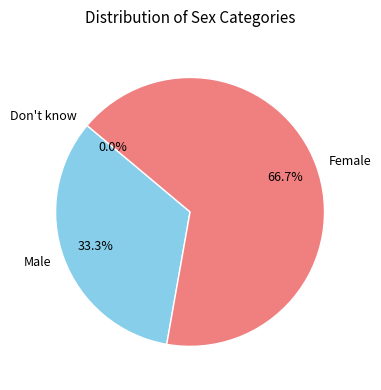

Which category has the biggest portion of the pie?

Female